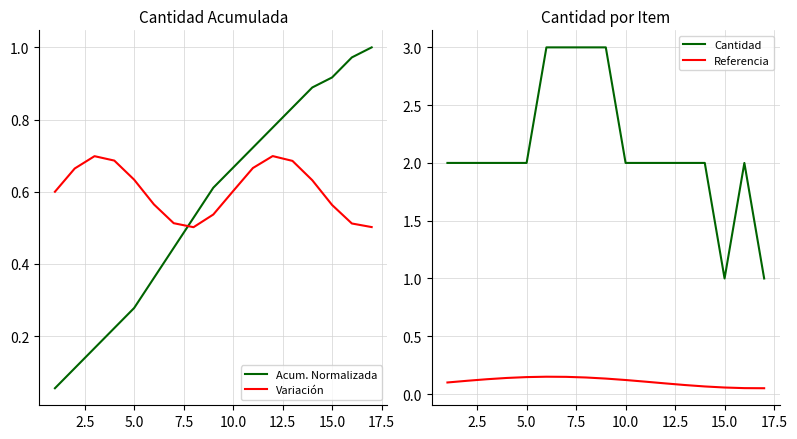

After their last crossing, which series has the higher values: Acum. Normalizada or Variación?

Acum. Normalizada